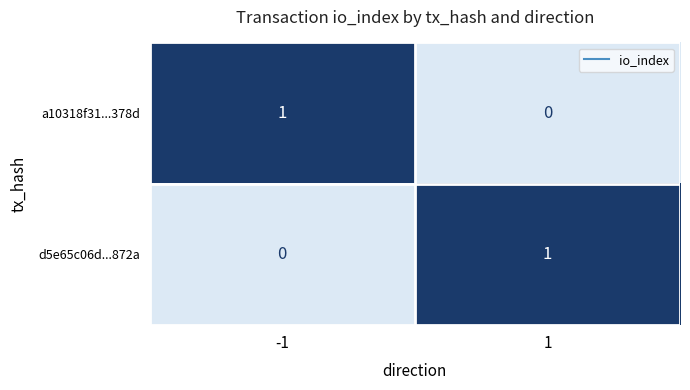

Reading left to right, list all the values displayed in this chart.

a10318f31...378d: -1=1	1=0
d5e65c06d...872a: -1=0	1=1